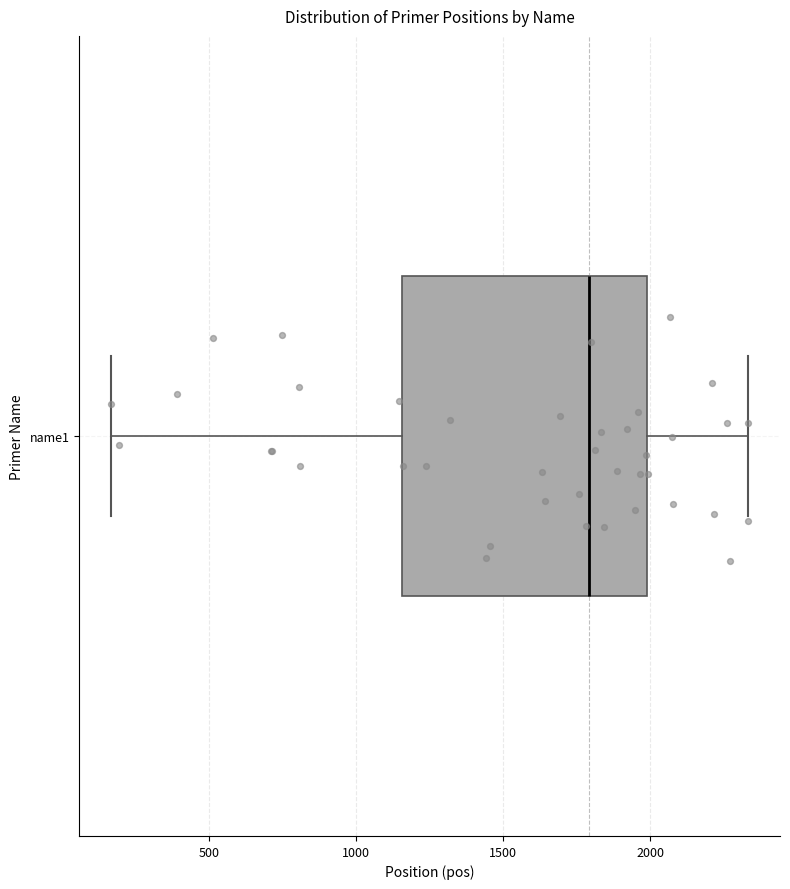

Where is the right edge of the box for name1 on the x-axis? The values are not printed on the chart, so give them approximately, as read against the axis.

2000